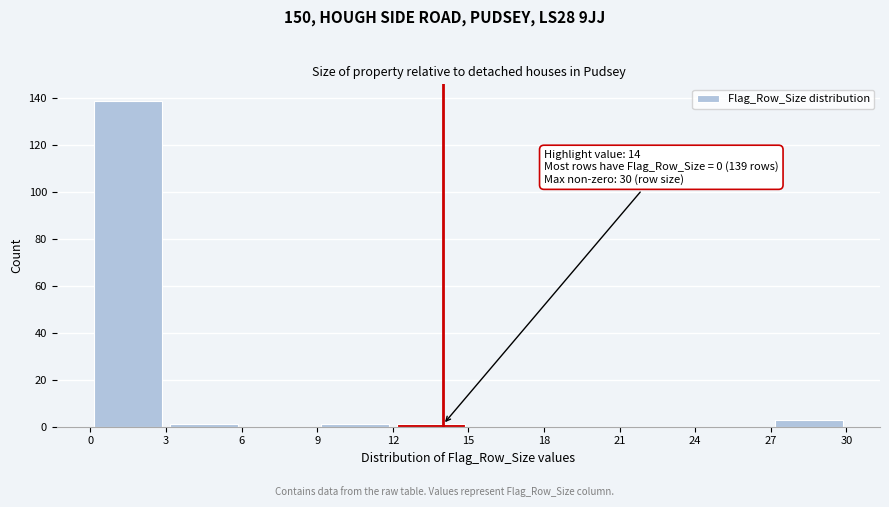

Which range on the x-axis has the tallest bar?

0 to 3